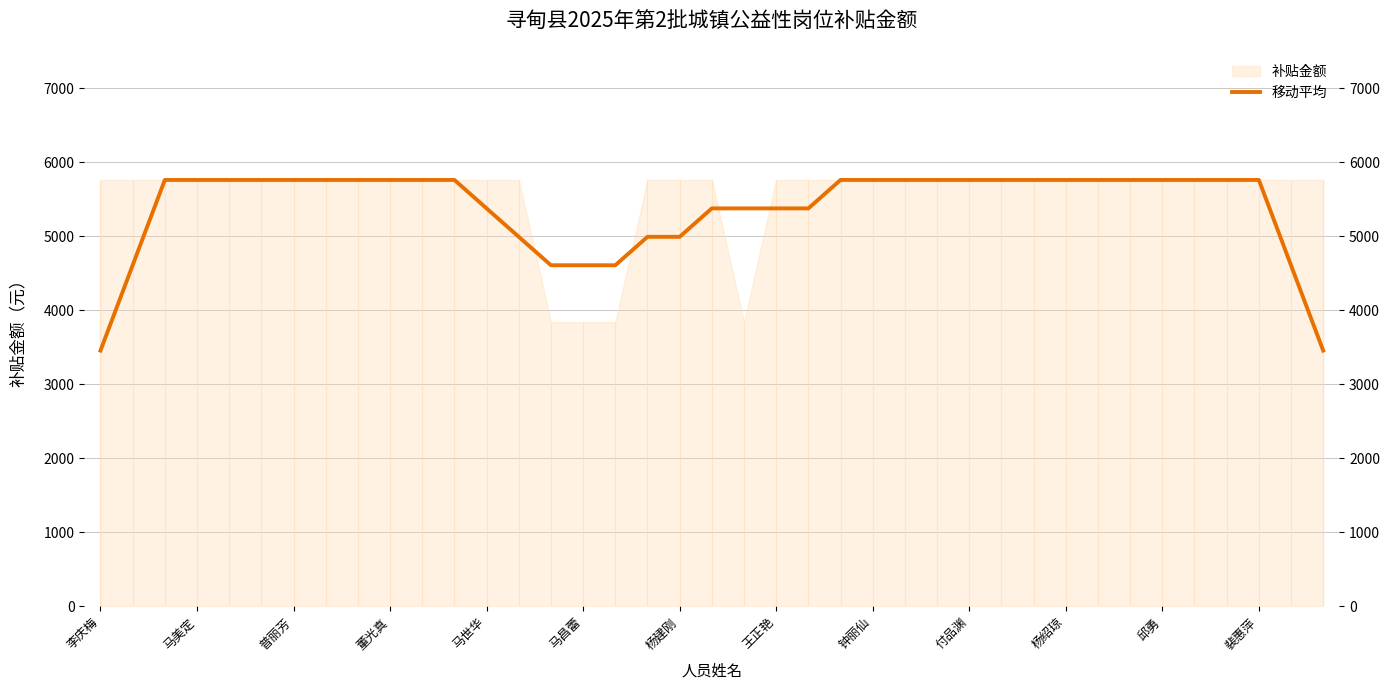

What is the label of the 2nd point from the right?

37